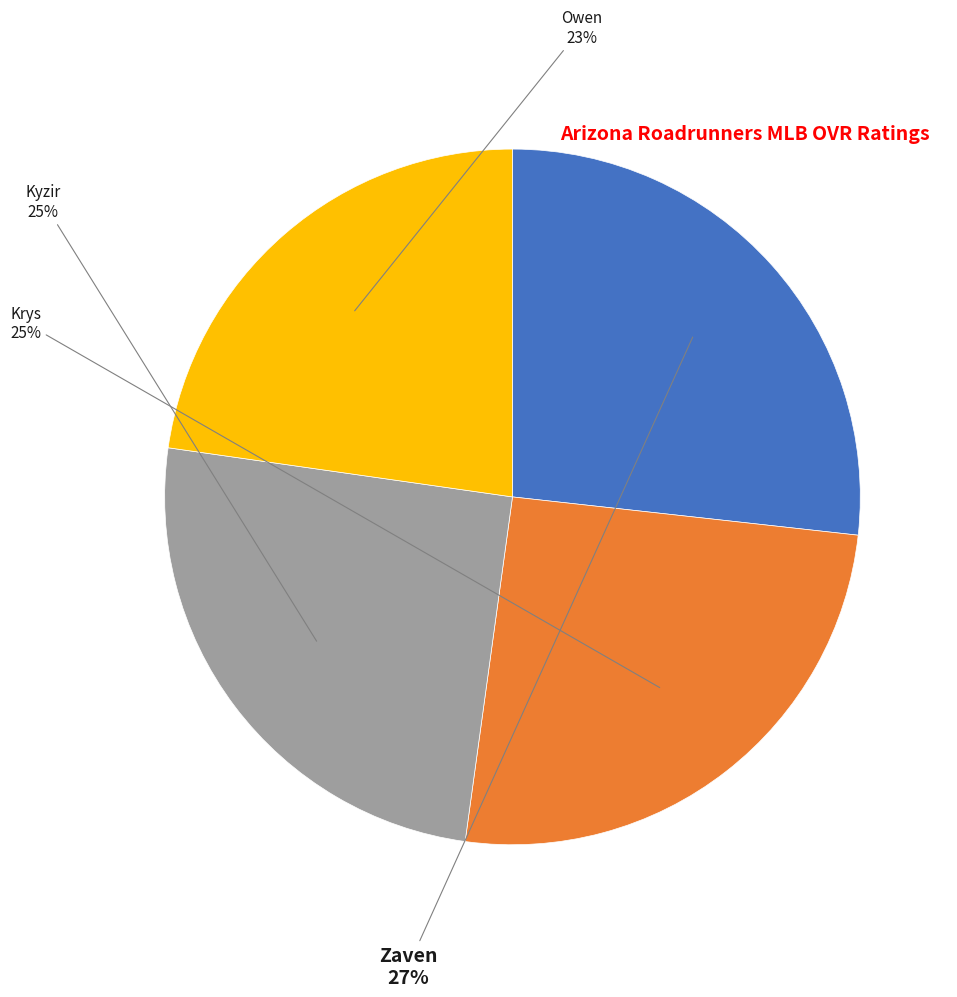

Is it true that Krys is 25% of the pie?

True